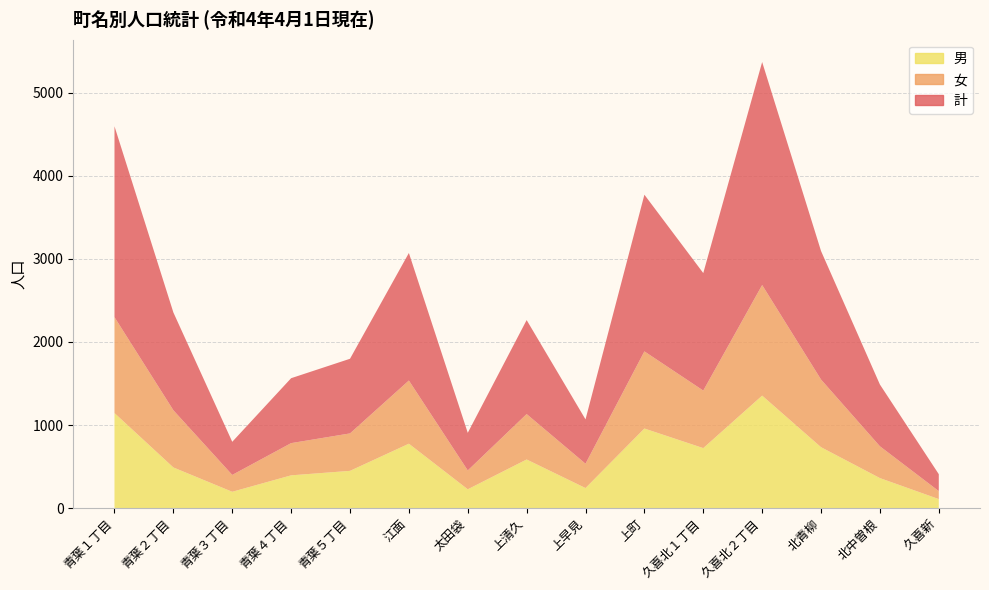

Reading right to left, what are all the values shown in this chart?

計: 久喜新=204	北中曽根=744	北青柳=1548	久喜北２丁目=2686	久喜北１丁目=1415	上町=1887	上早見=534	上清久=1132	太田袋=453	江面=1536	青葉５丁目=899	青葉４丁目=782	青葉３丁目=399	青葉２丁目=1178	青葉１丁目=2299
女: 久喜新=96	北中曽根=383	北青柳=815	久喜北２丁目=1332	久喜北１丁目=693	上町=929	上早見=293	上清久=547	太田袋=227	江面=761	青葉５丁目=451	青葉４丁目=388	青葉３丁目=203	青葉２丁目=689	青葉１丁目=1155
男: 久喜新=108	北中曽根=361	北青柳=733	久喜北２丁目=1354	久喜北１丁目=722	上町=958	上早見=241	上清久=585	太田袋=226	江面=775	青葉５丁目=448	青葉４丁目=394	青葉３丁目=196	青葉２丁目=489	青葉１丁目=1144